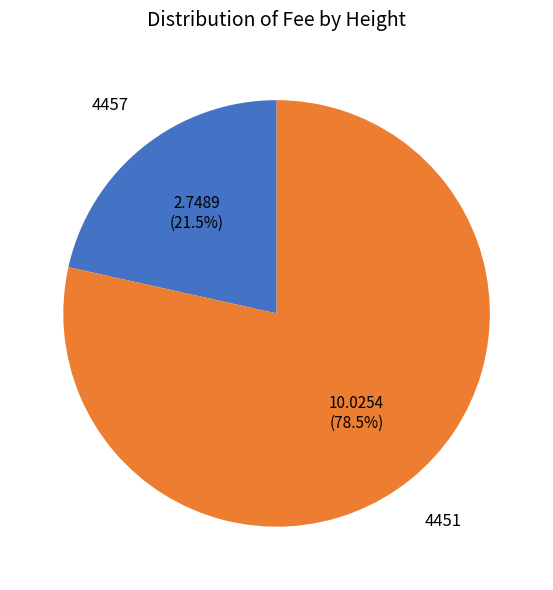

Is there a majority slice in this chart?

Yes